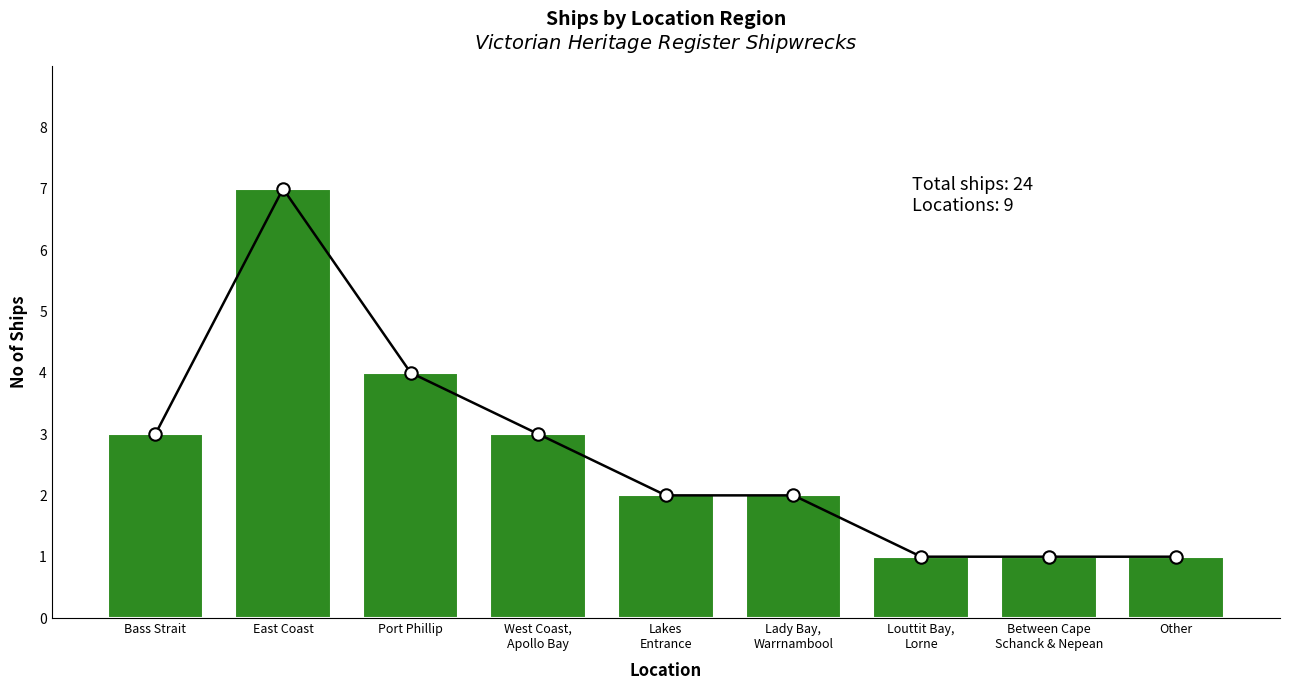

What is the ratio of the value at Other to the value at Louttit Bay,
Lorne?

1.0